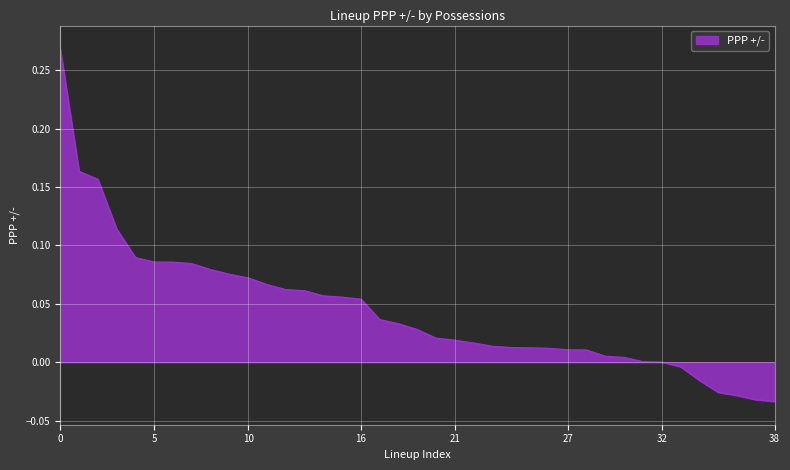

Is this an area chart (filled region under the line)?

Yes